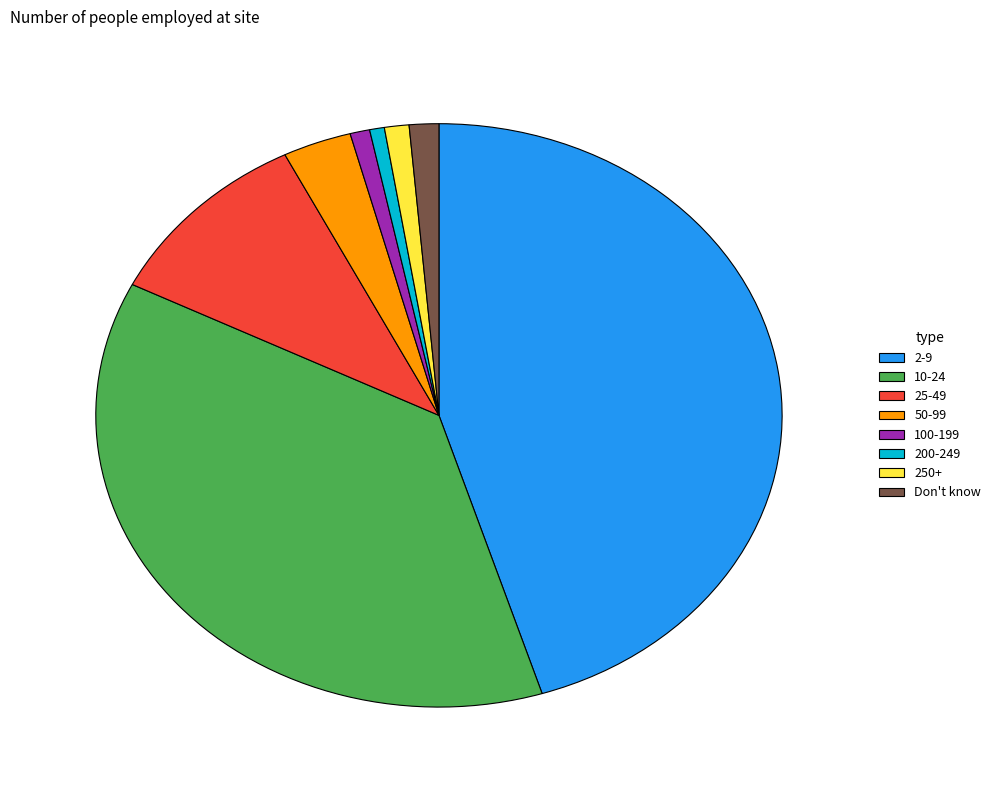

What is the largest slice in the pie chart?

2-9